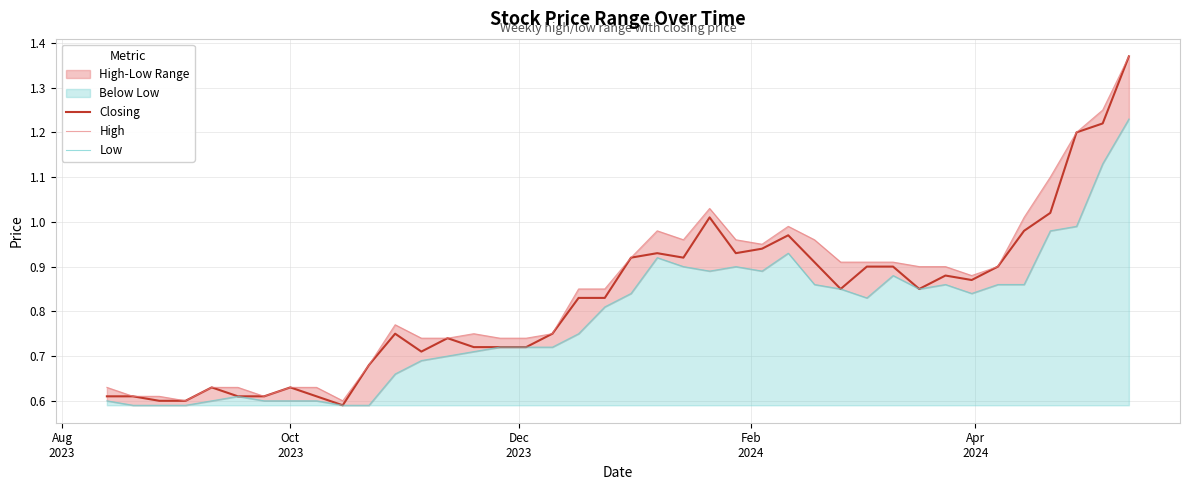

In Closing, how many points are higher than both neighbors (excluding endpoints)?

8